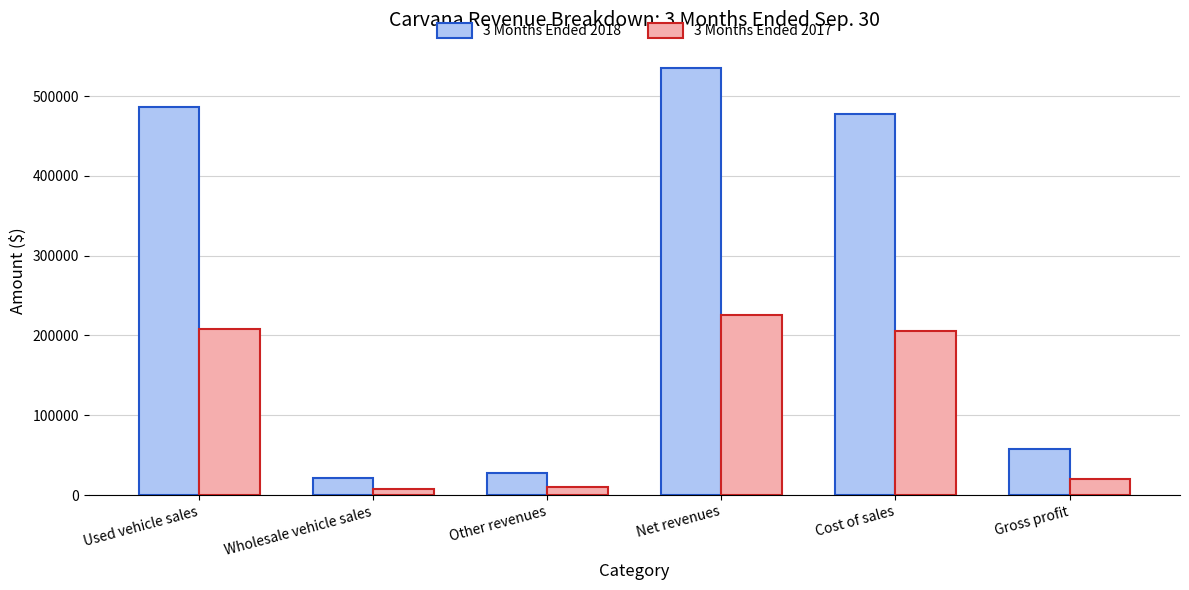

What is the total value across all series at Cost of sales?

682578